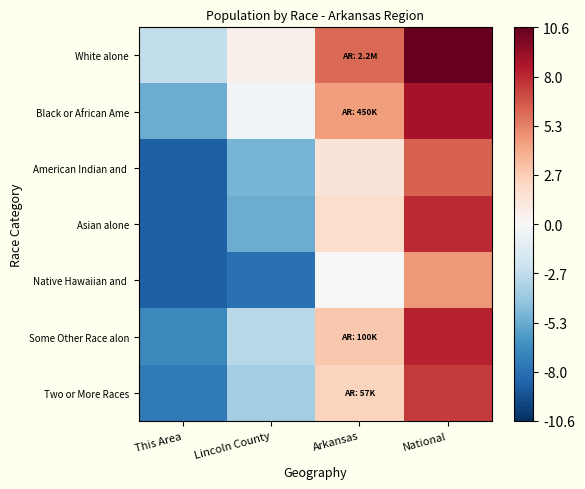

What is the total value across all series at This Area?

-48.1